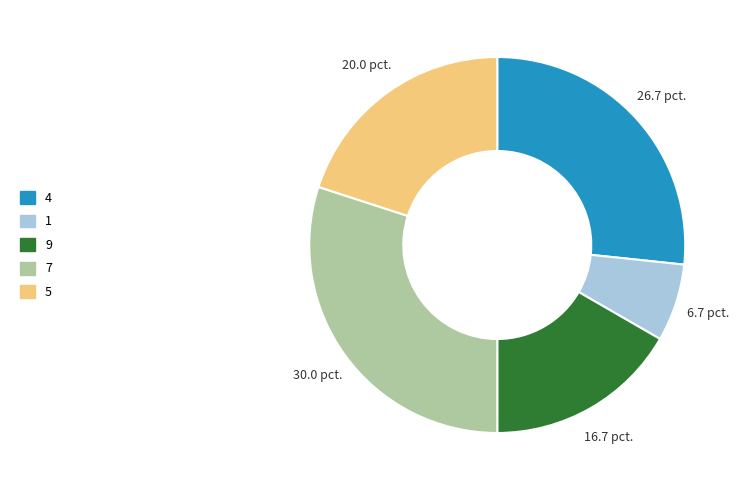

Rank the categories by value from lowest to highest.

1, 9, 5, 4, 7